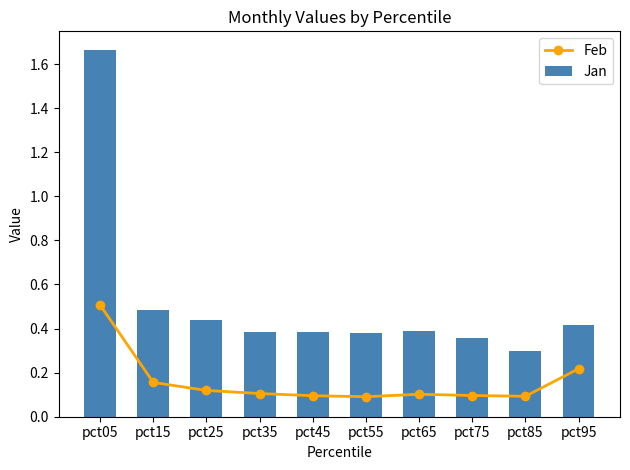

At how many categories does at least one series exceed 0?

10